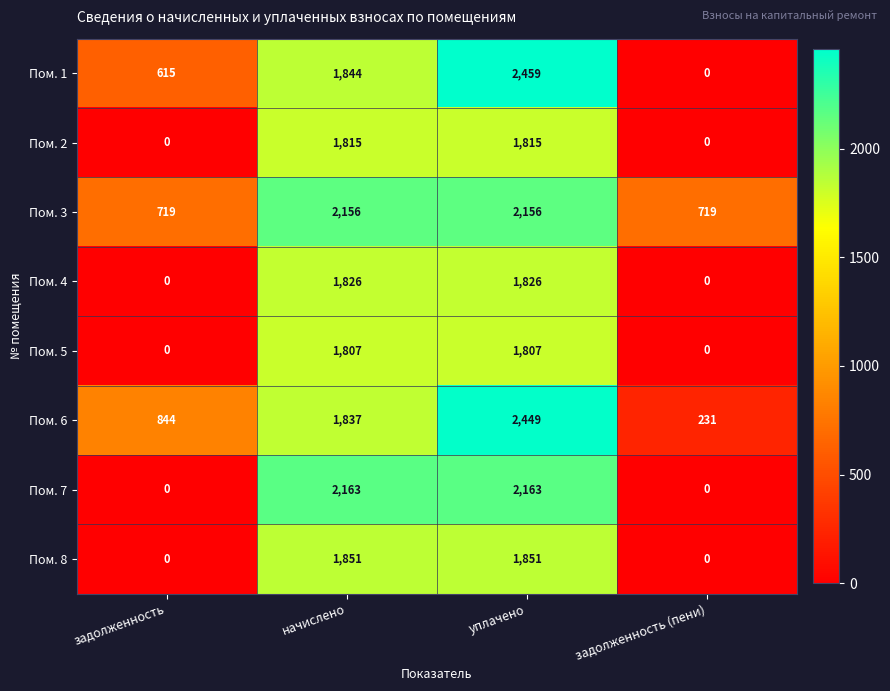

What is the total value across all series at задолженность (пени)?

950